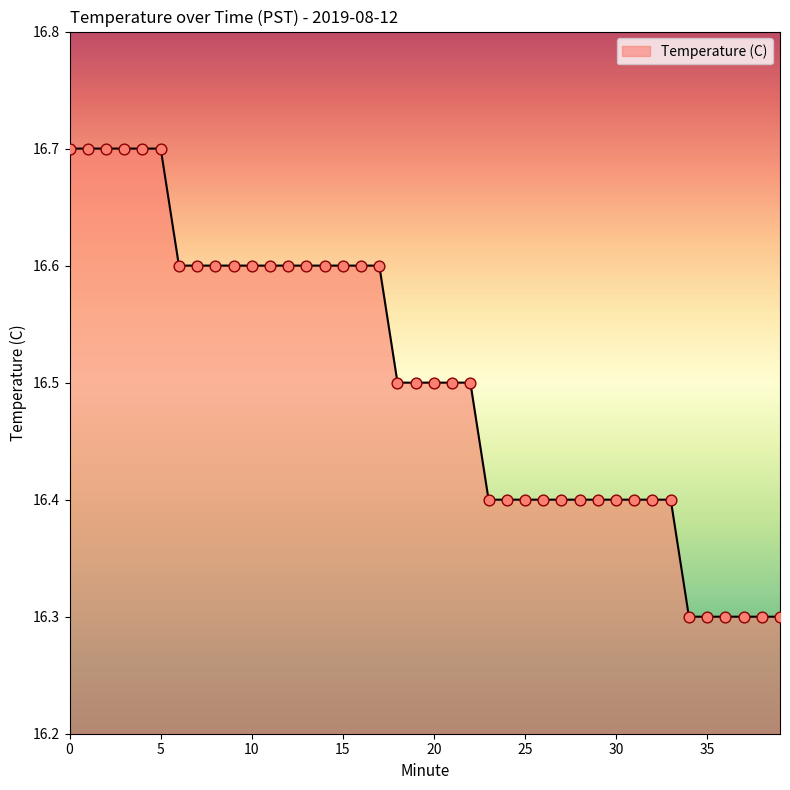

What is the difference between the maximum and minimum values?

0.4